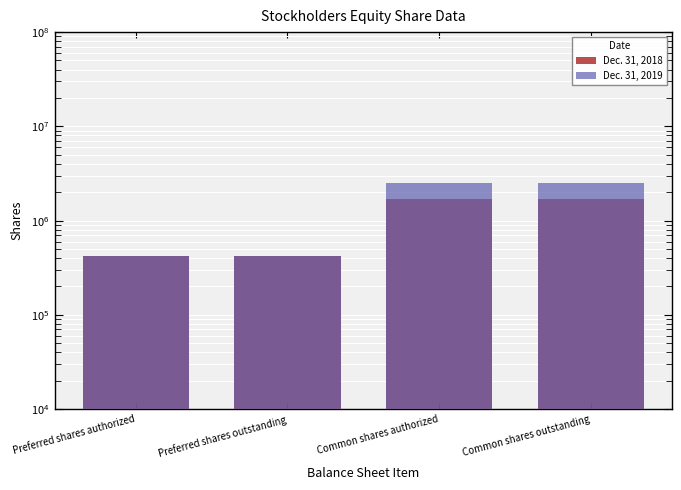

Rank the categories by Dec. 31, 2018 value from lowest to highest.

Preferred shares authorized, Preferred shares outstanding, Common shares authorized, Common shares outstanding